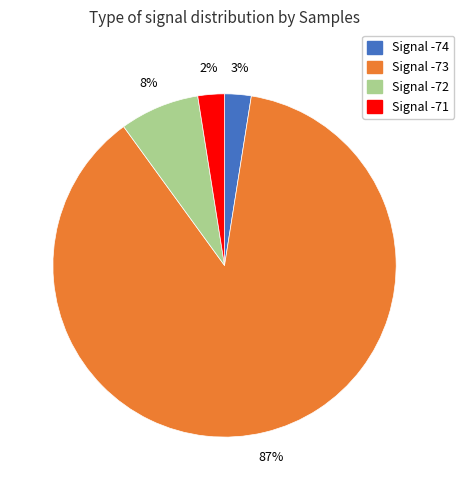

Count the number of slices in the pie.

4